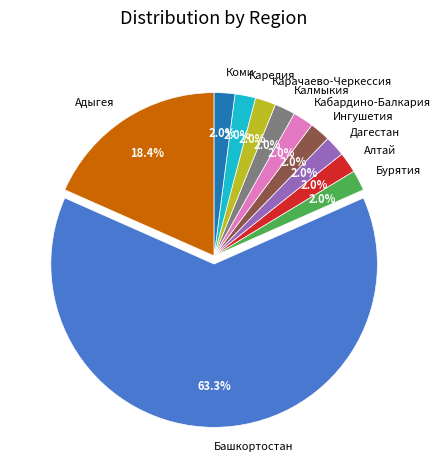

Is Адыгея the majority of the pie?

No